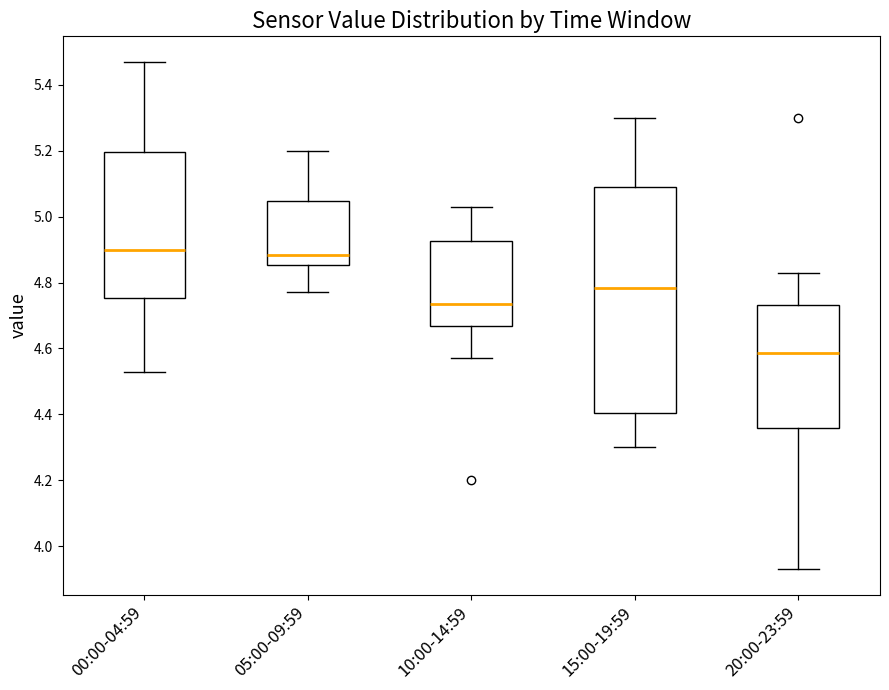

Which box is the tallest, from its lower edge to its upper edge?

15:00-19:59